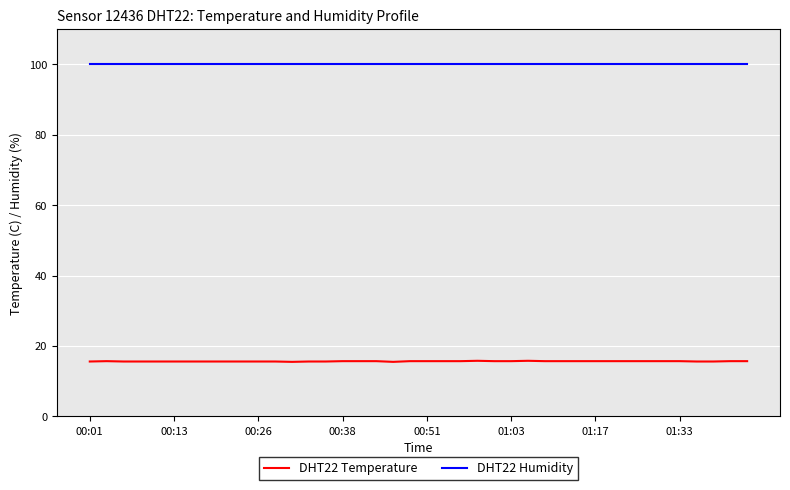

List the series in order of their peak value, lowest first.

DHT22 Temperature, DHT22 Humidity